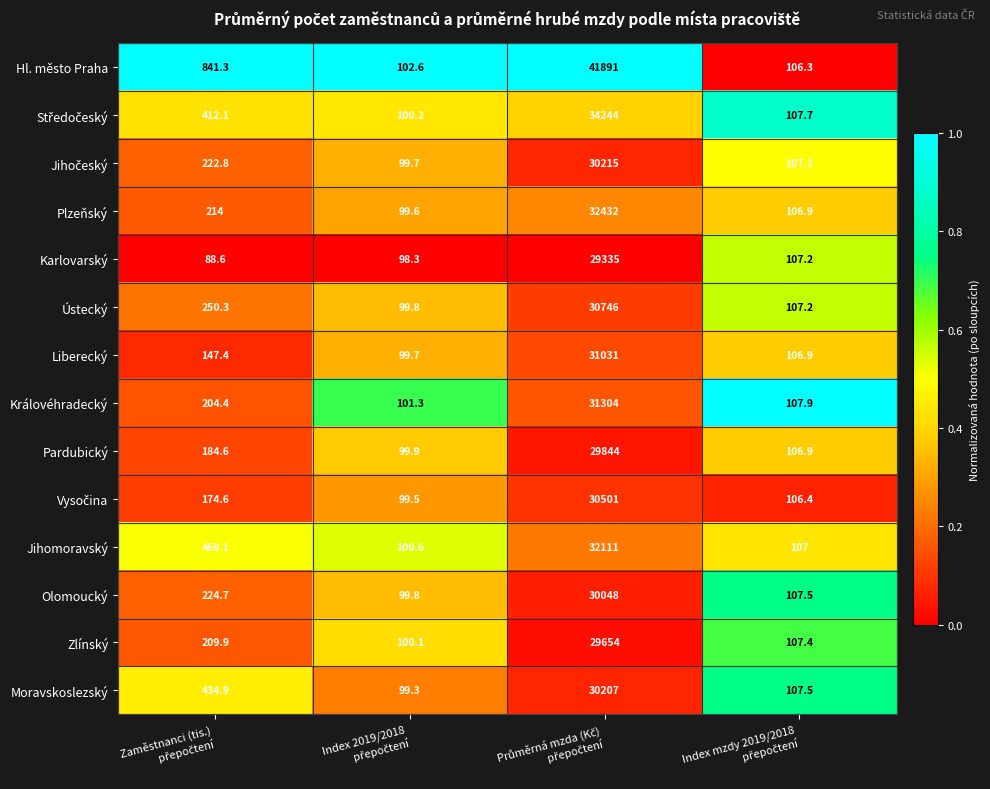

Which series has the largest total across all categories?

Hl. město Praha